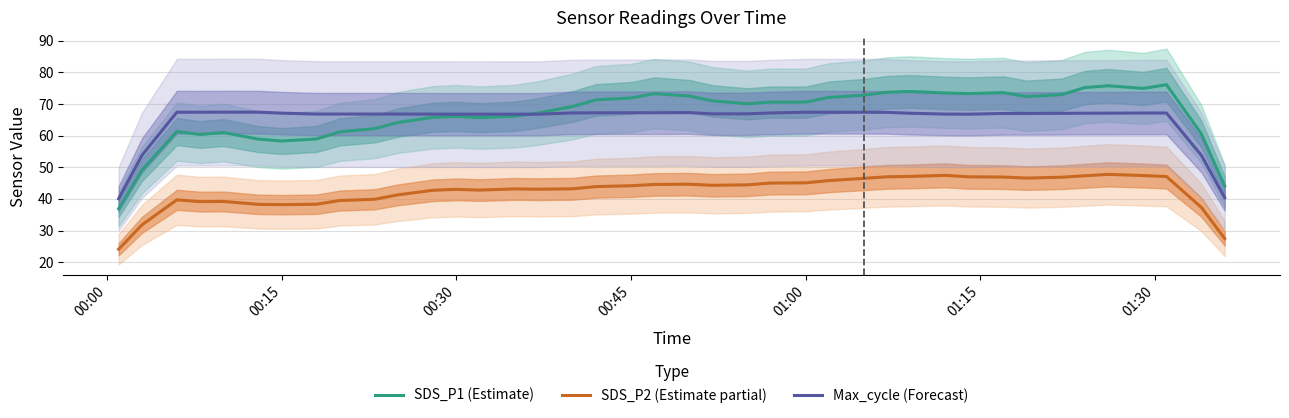

What is the maximum value shown in the chart?

76.1